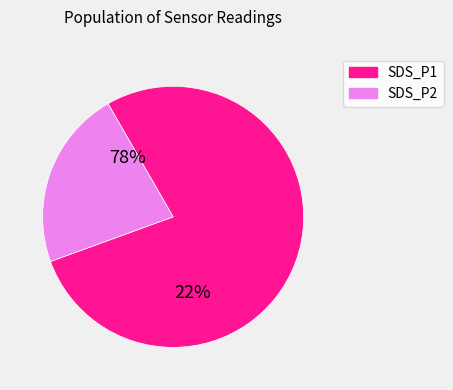

Is it true that 9 is 17% of the pie?

False